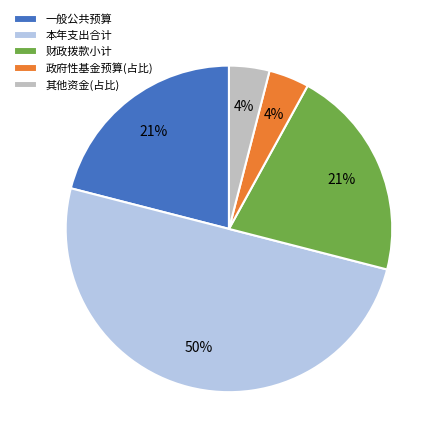

To the nearest percent, what is the average slice percentage?

20%